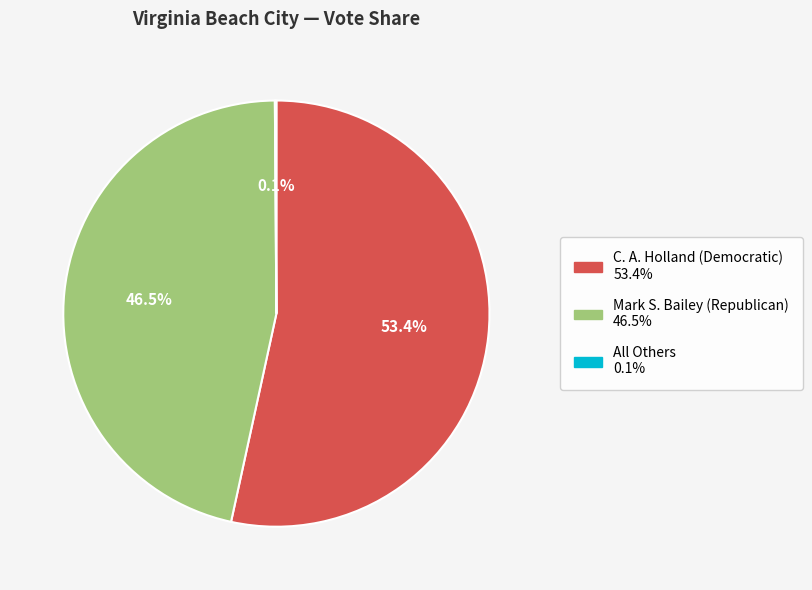

To the nearest percent, what portion does C. A. Holland (Democratic) represent?

53%